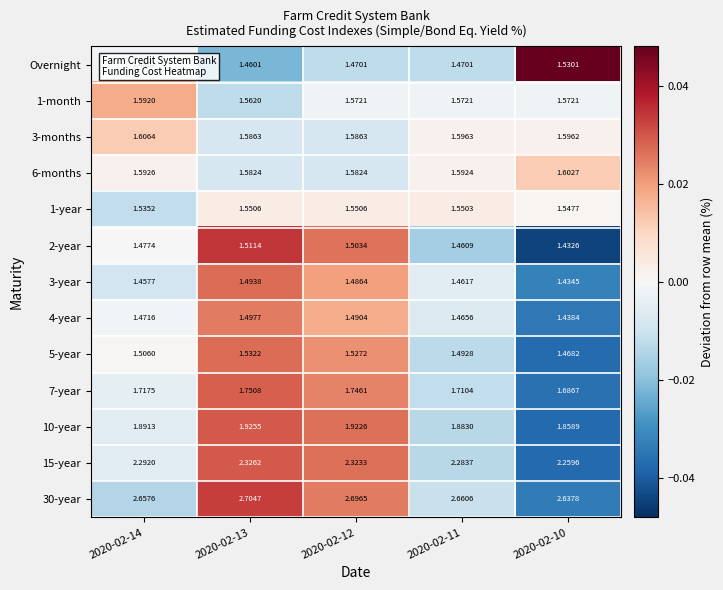

Which label corresponds to the largest value in the chart?

2020-02-13